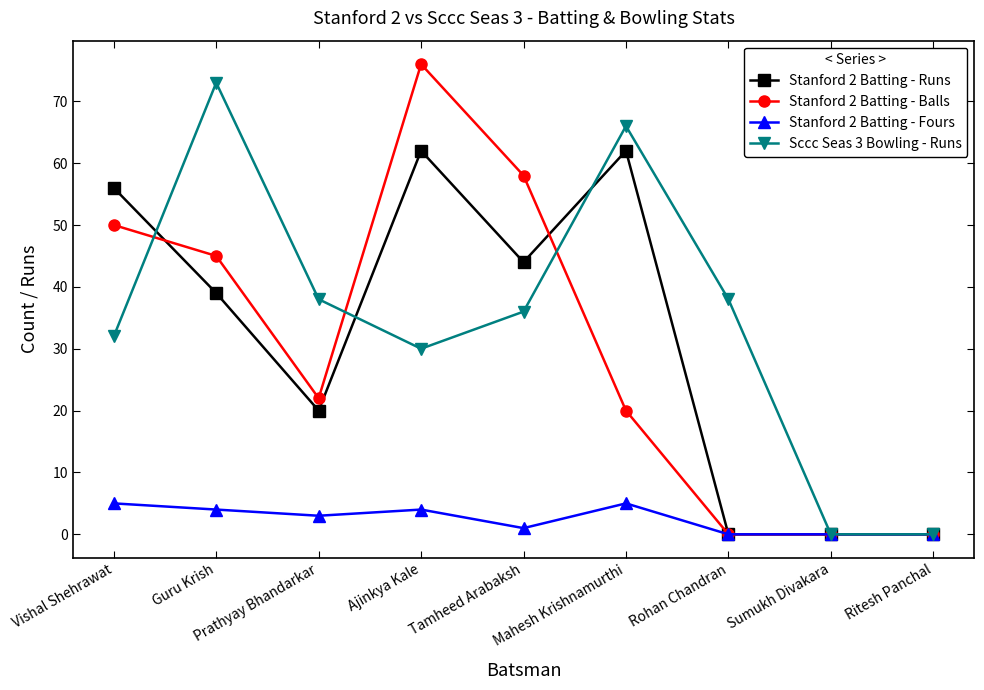

List the series in order of their peak value, highest first.

Stanford 2 Batting - Balls, Sccc Seas 3 Bowling - Runs, Stanford 2 Batting - Runs, Stanford 2 Batting - Fours